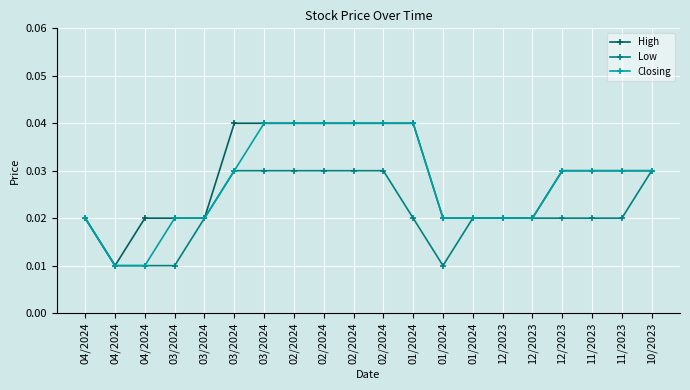

Which category has the highest value across all series?

03/2024